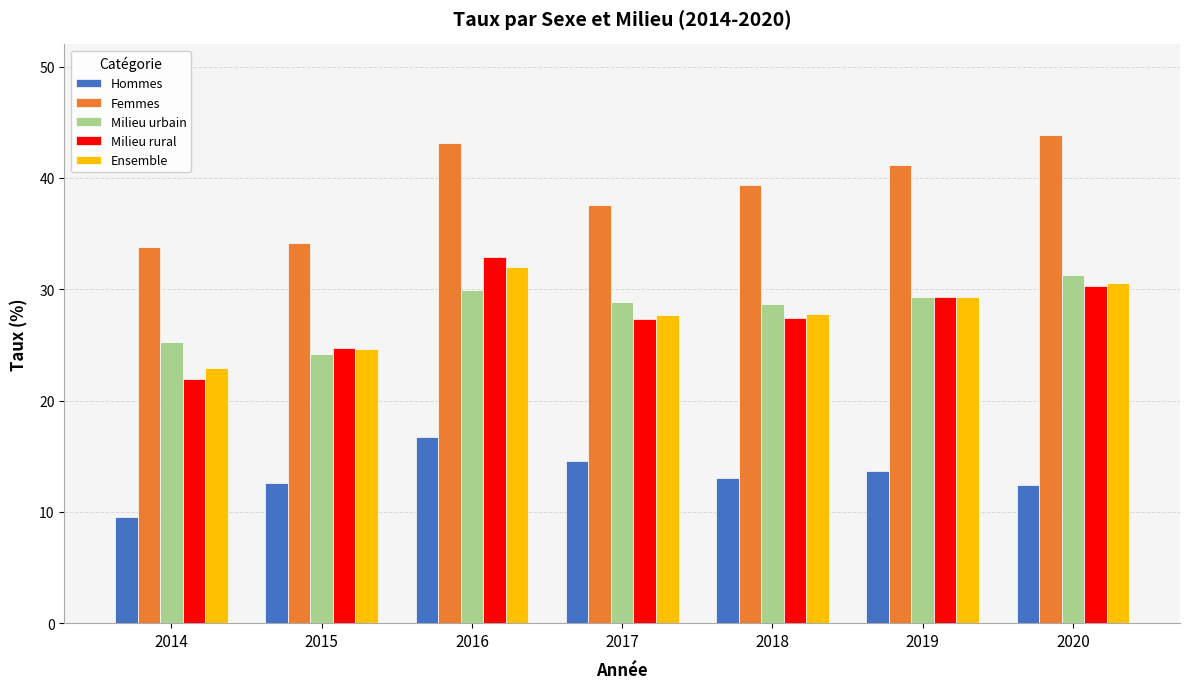

What are all the series names shown in the legend?

Hommes, Femmes, Milieu urbain, Milieu rural, Ensemble